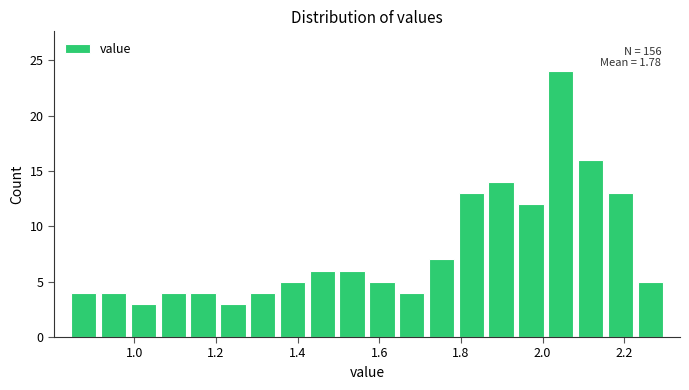

Around what value on the x-axis is the tallest bar? Give the approximate position of its centre, as read against the axis.

2.04